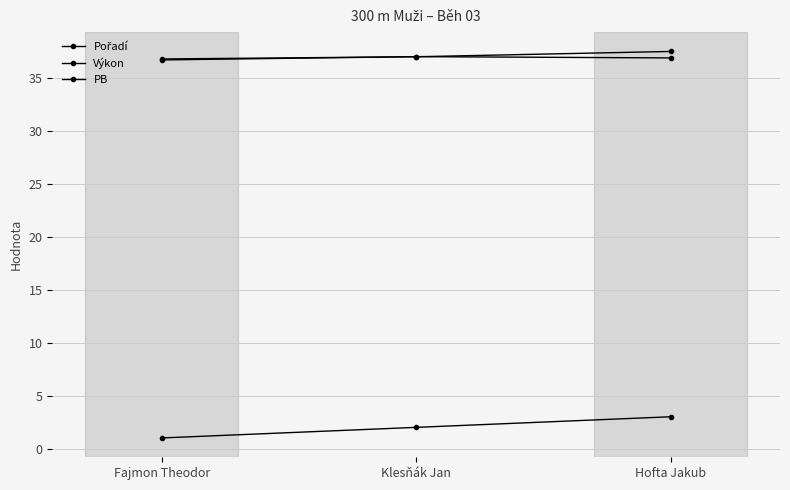

At which category is the sum across all series the highest?

Hofta Jakub